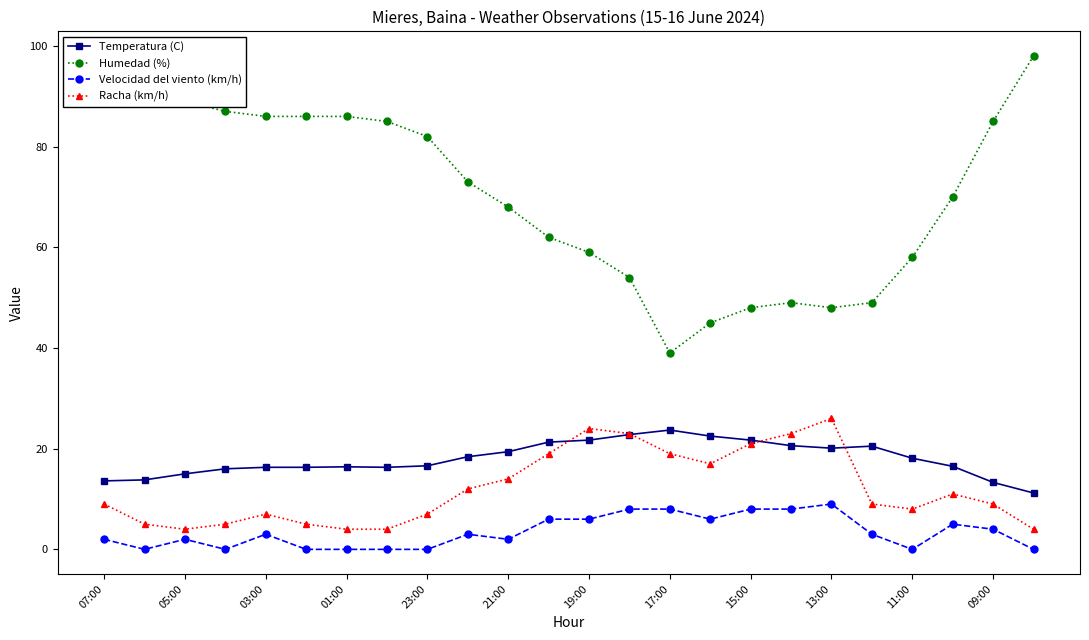

What is the value of the Temperatura (C) point at the 11th from the left?

19.4